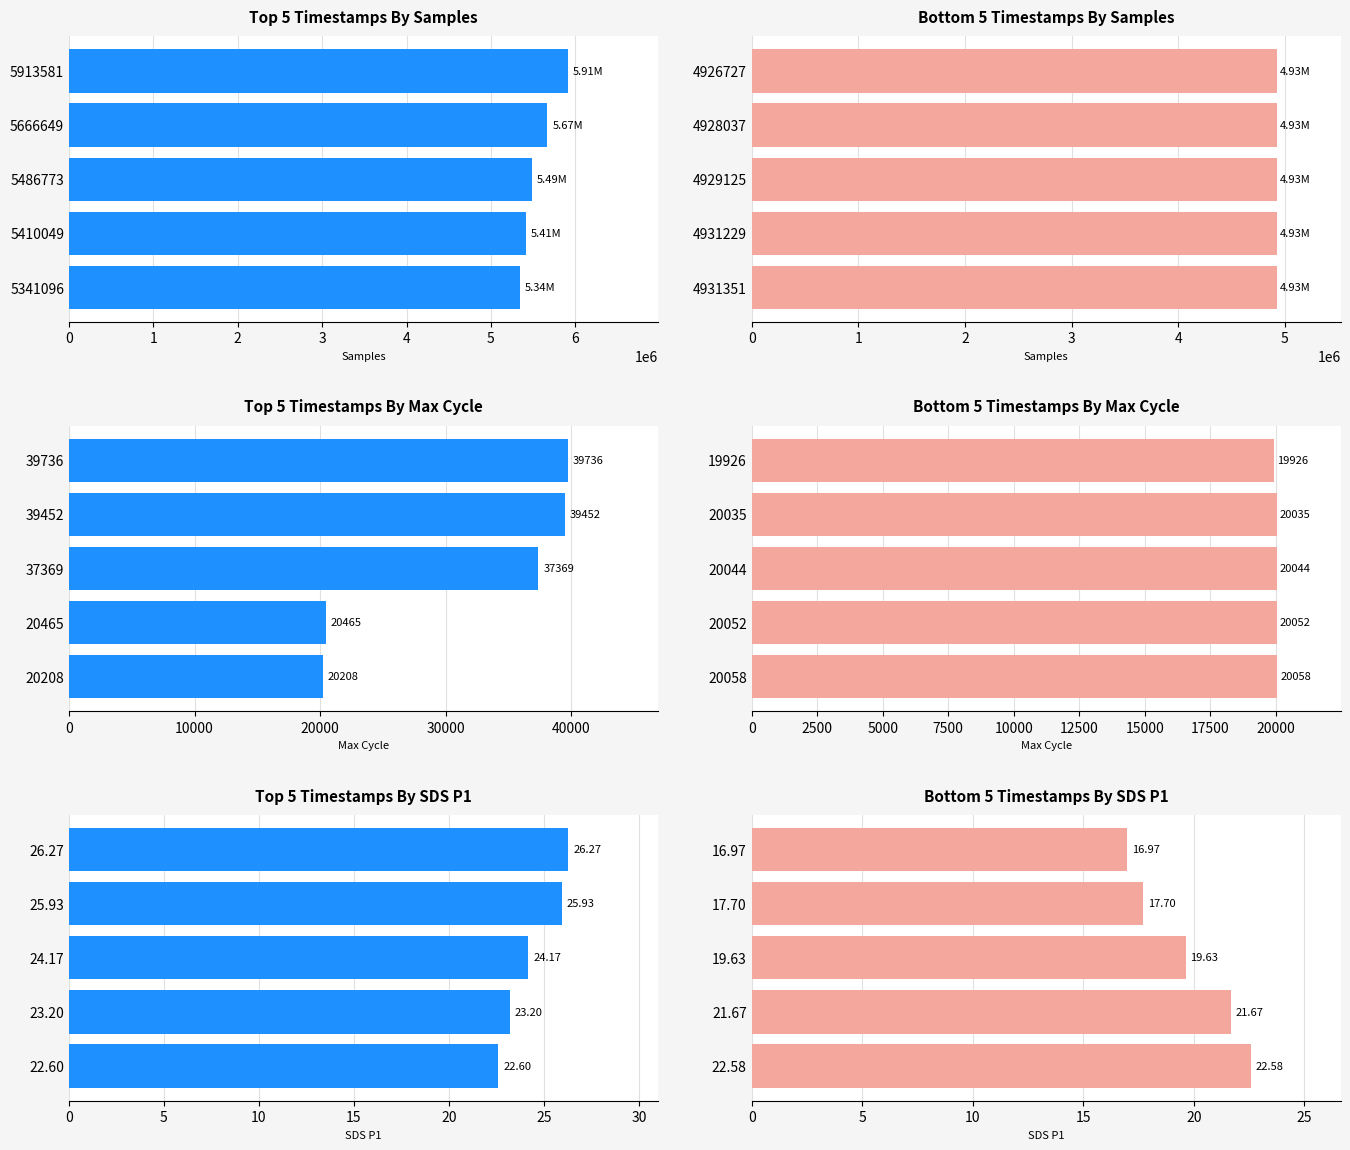

How many categories are shown in the chart?

5